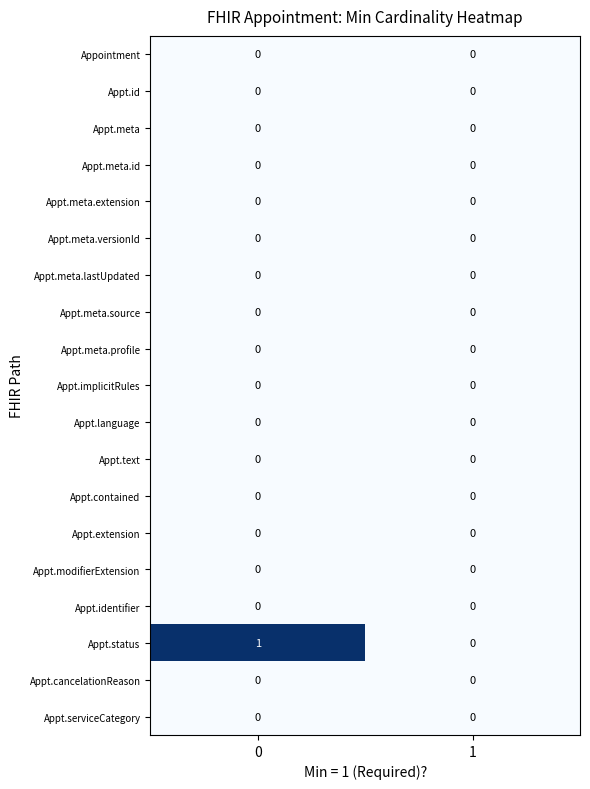

Which series has the largest range (max minus min)?

Appt.status